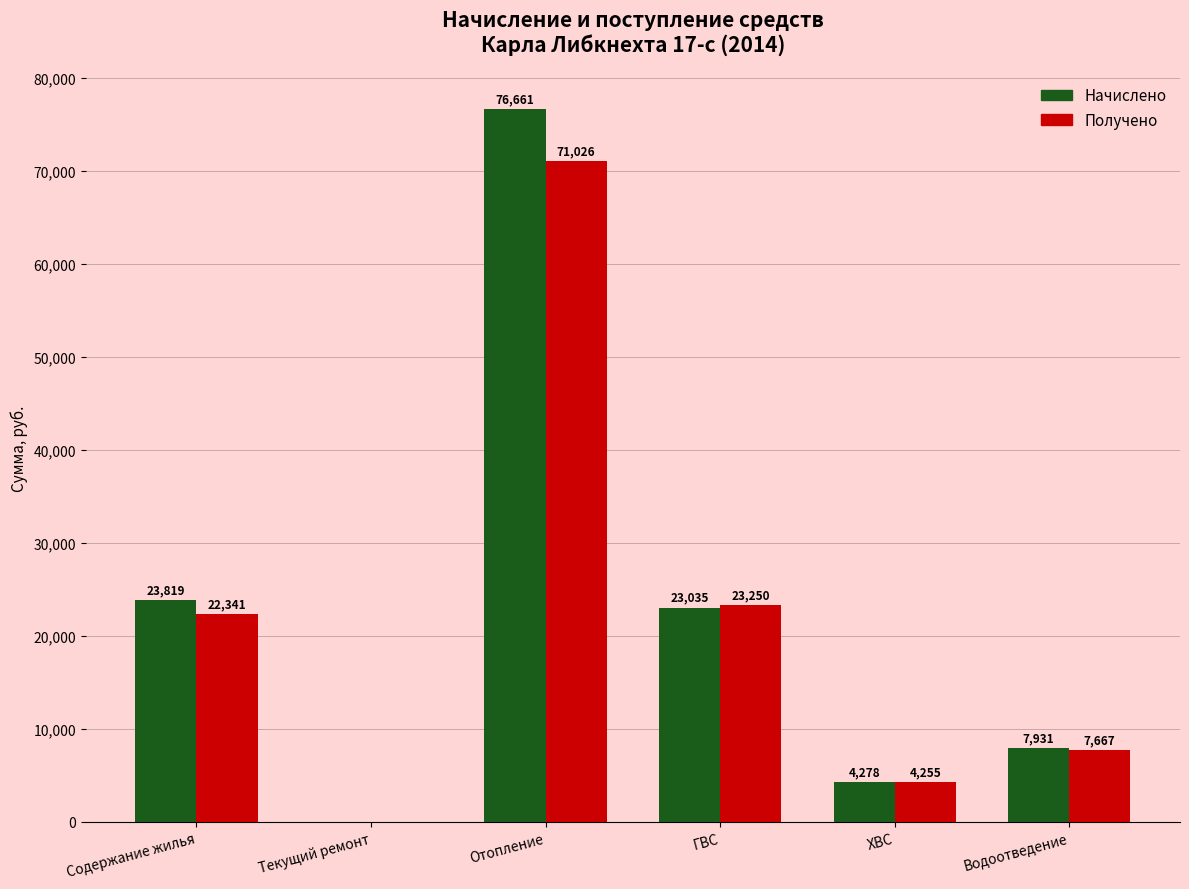

Does the chart contain stacked bars?

No